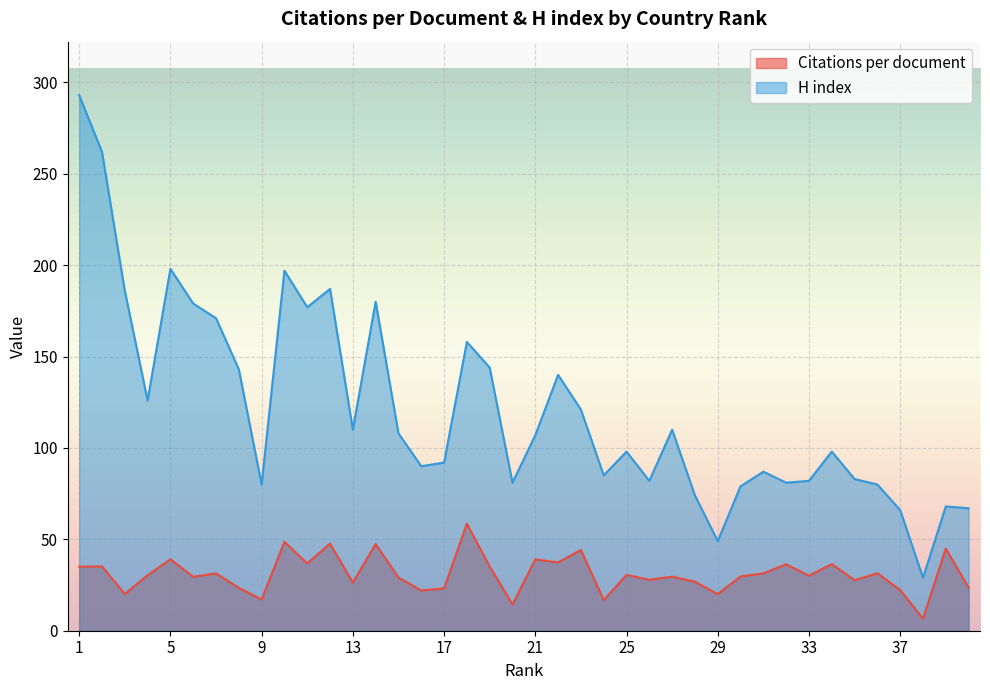

Is it true that H index equals 140.0 at 22?

True